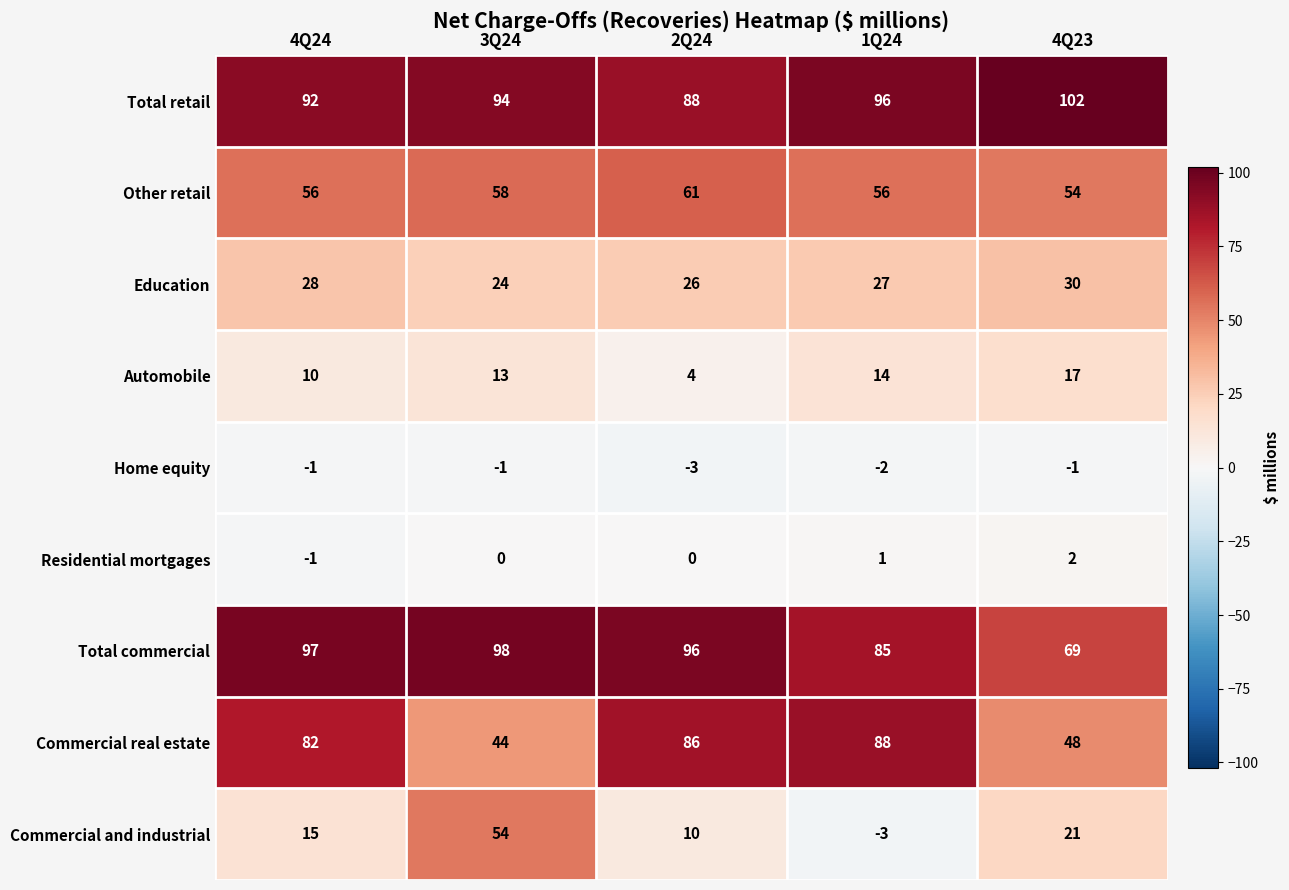

At which label is Total retail closest to 95?

3Q24